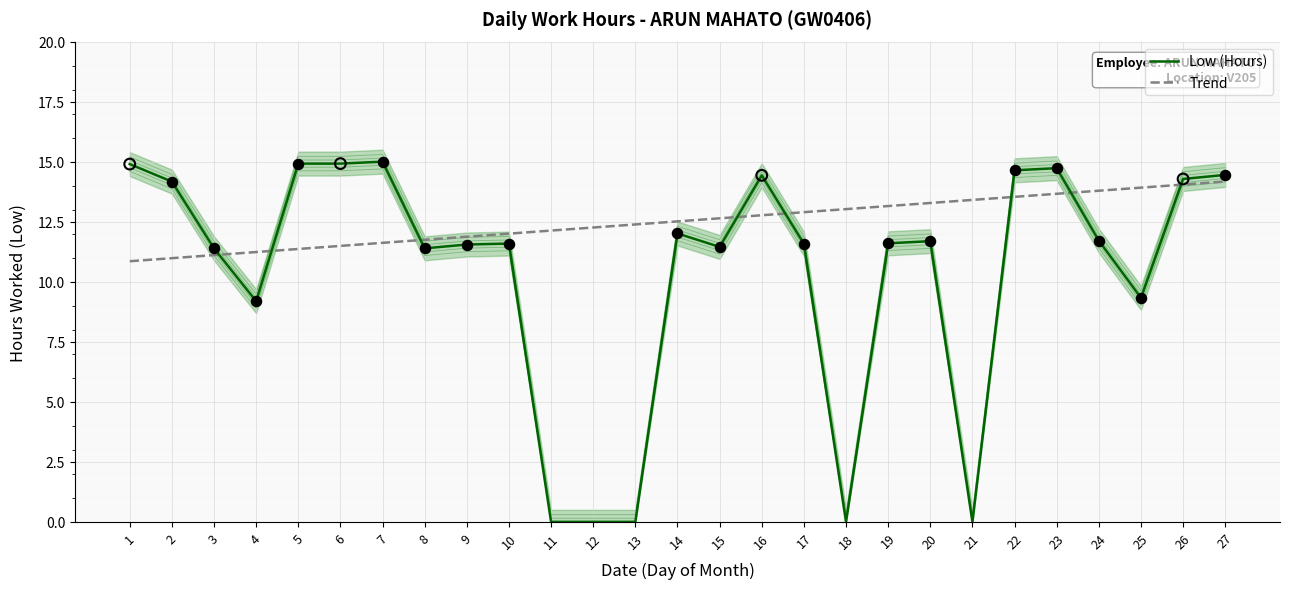

Which series has the largest Y range (max minus min)?

Low (Hours)